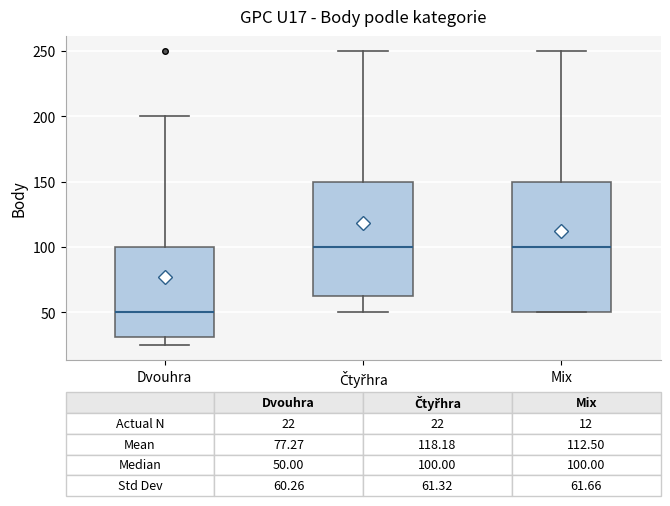

Which box's median line is the lowest?

Dvouhra